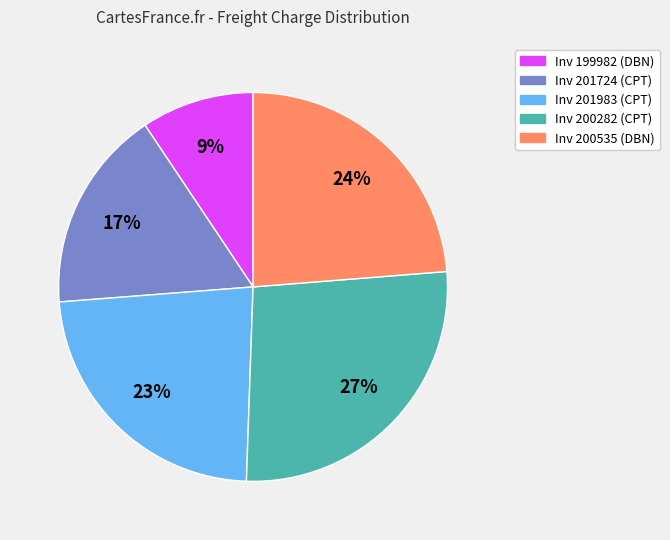

Which has a higher value, Inv 201983 (CPT) or Inv 200282 (CPT)?

Inv 200282 (CPT)